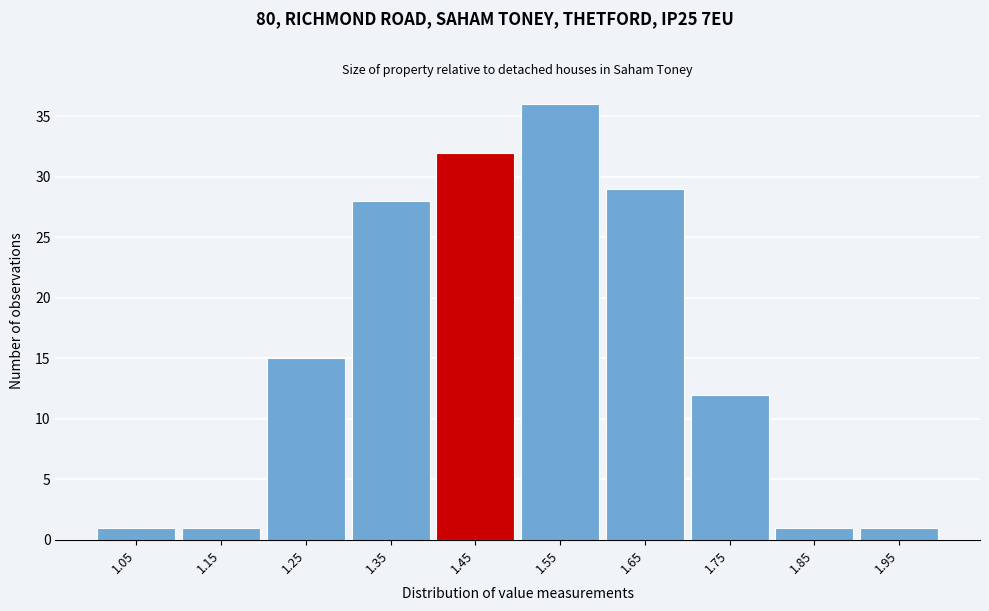

Reading left to right, list all the values displayed in this chart.

1	1	15	28	32	36	29	12	1	1